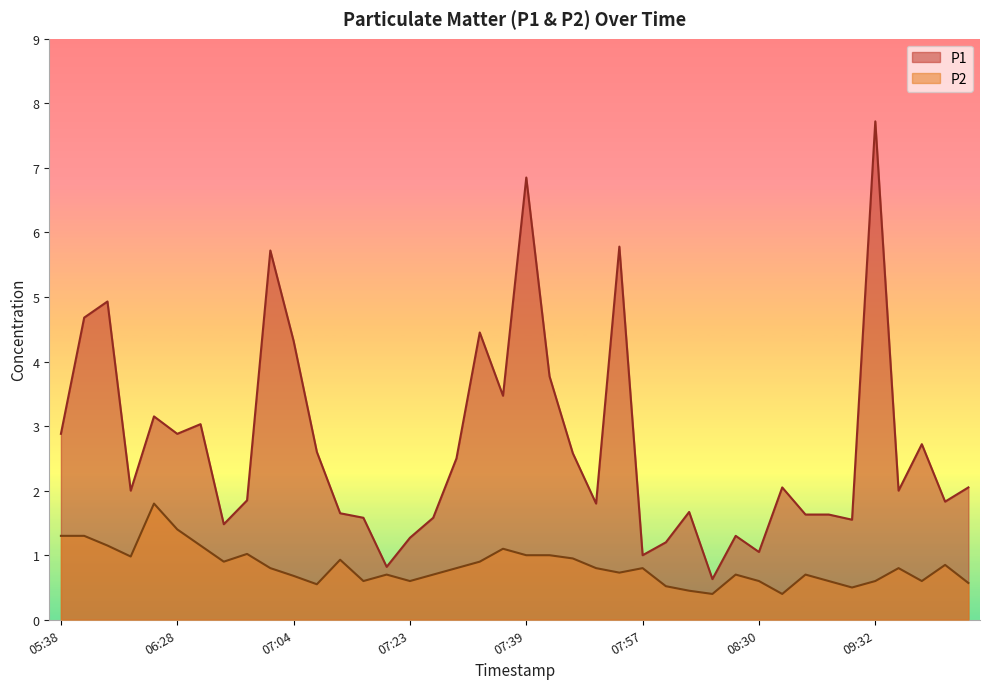

Rank the series by their average value, from lowest to highest.

P2, P1